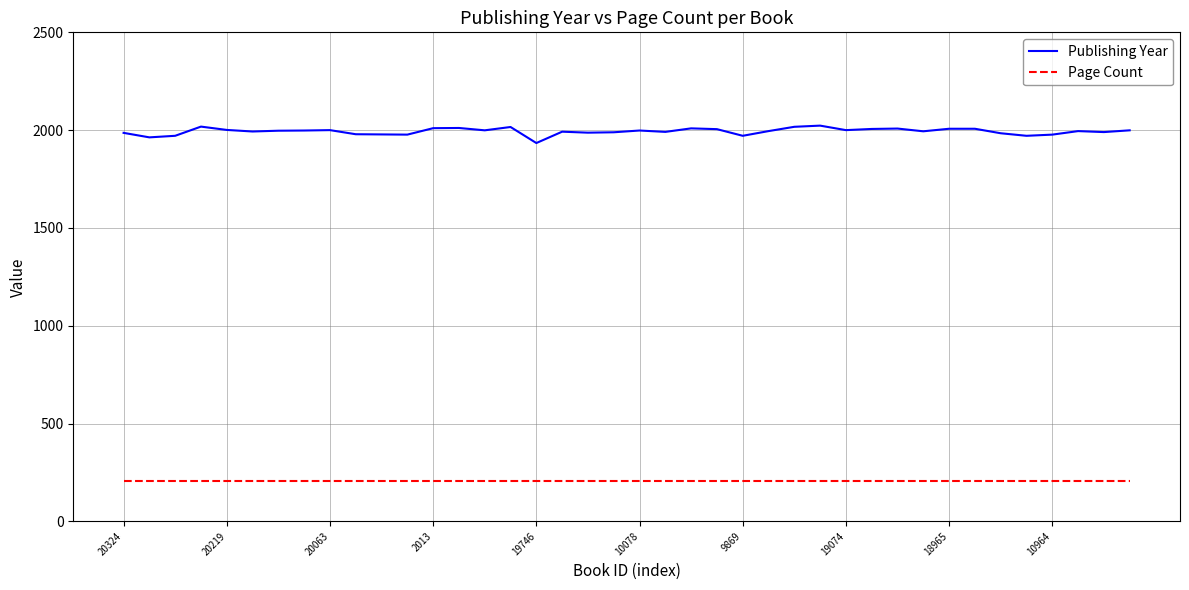

Which series has the largest total across all categories?

Publishing Year